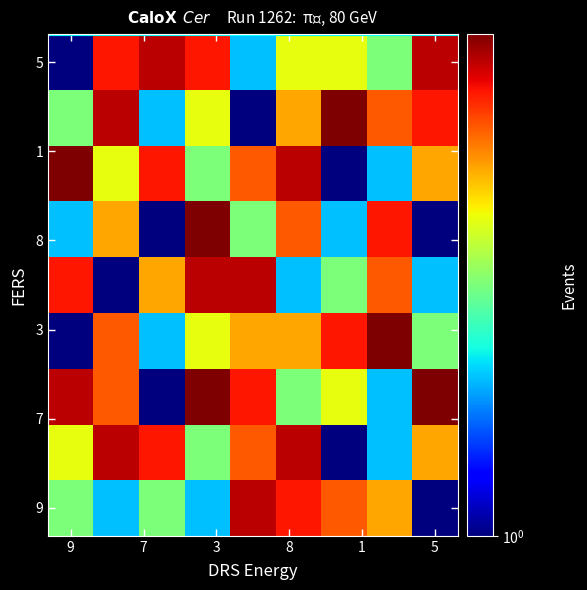

How many categories are shown in the chart?

9